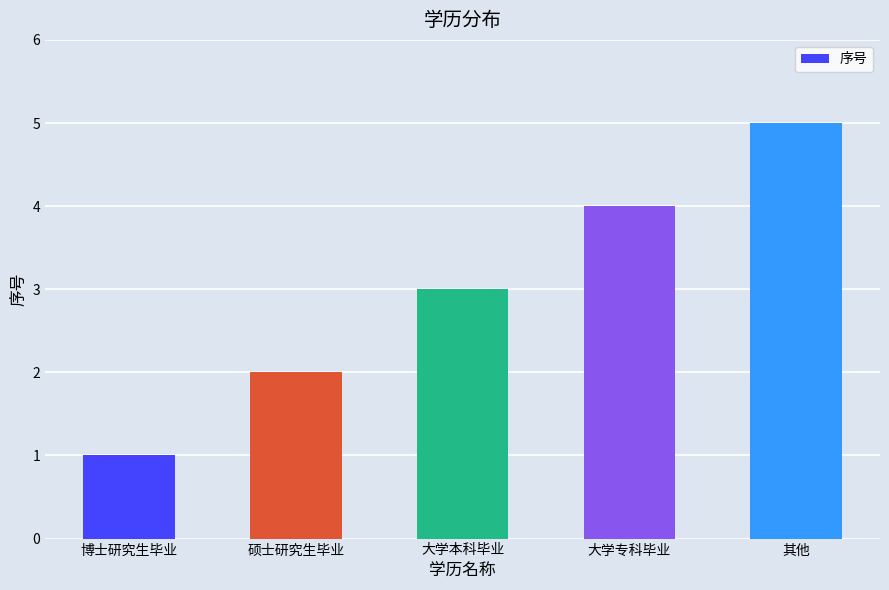

What is the ratio of the value at 大学本科毕业 to the value at 博士研究生毕业?

3.0